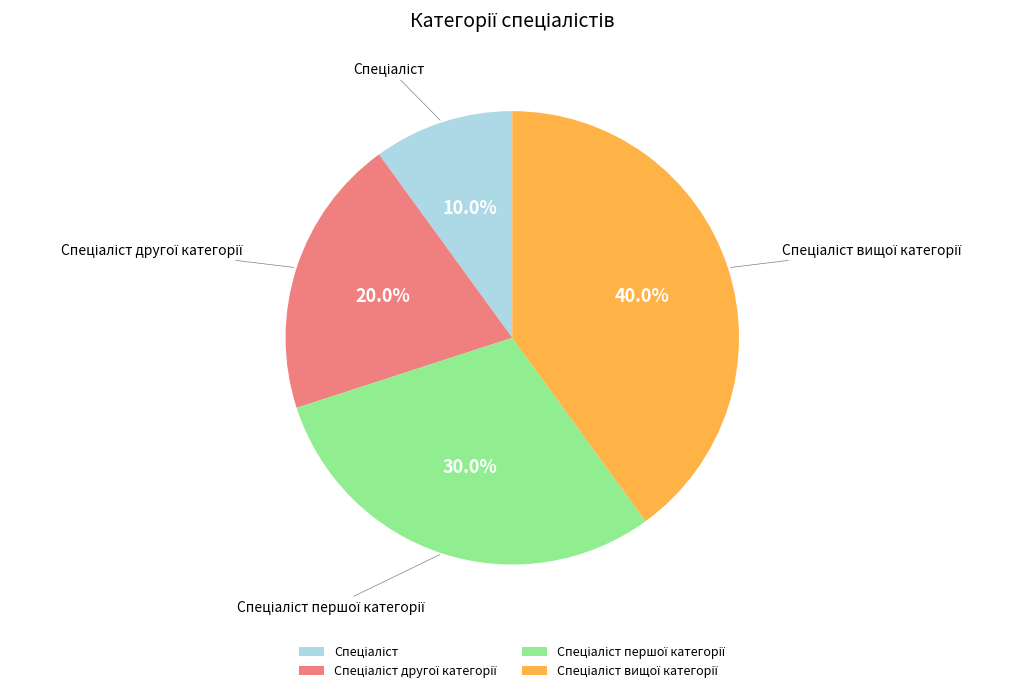

Is there a majority slice in this chart?

No